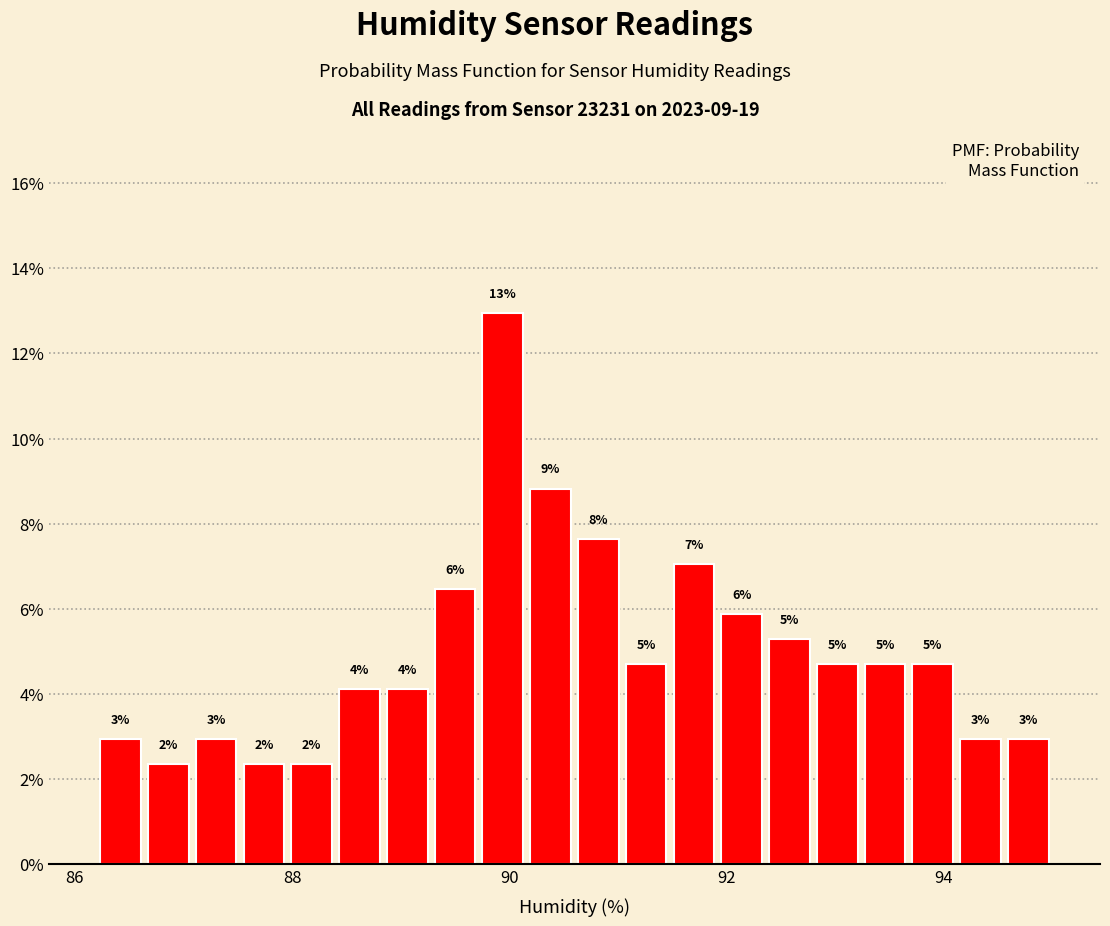

Read against the x-axis, roughly where is the centre of the tallest bar?

90.0